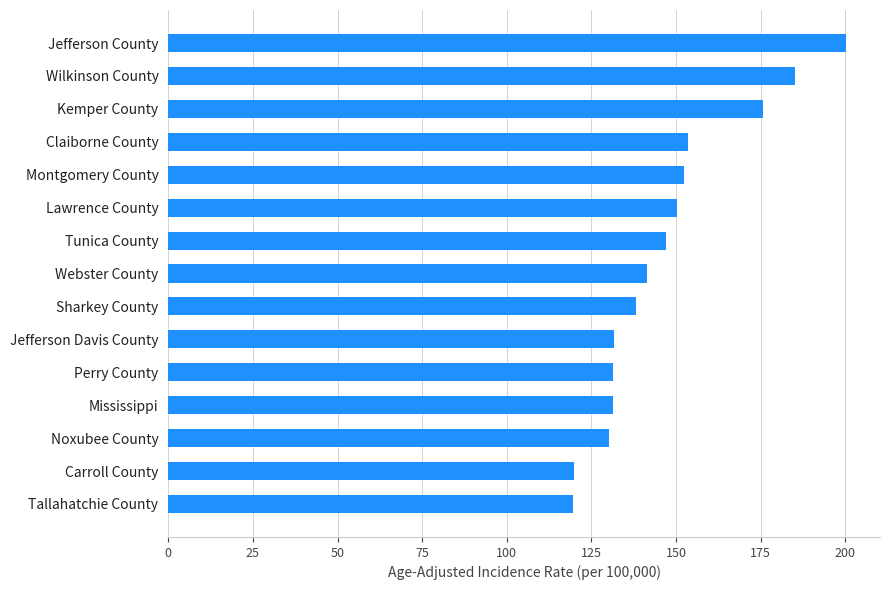

The value at Montgomery County is 152.3. True or false?

True